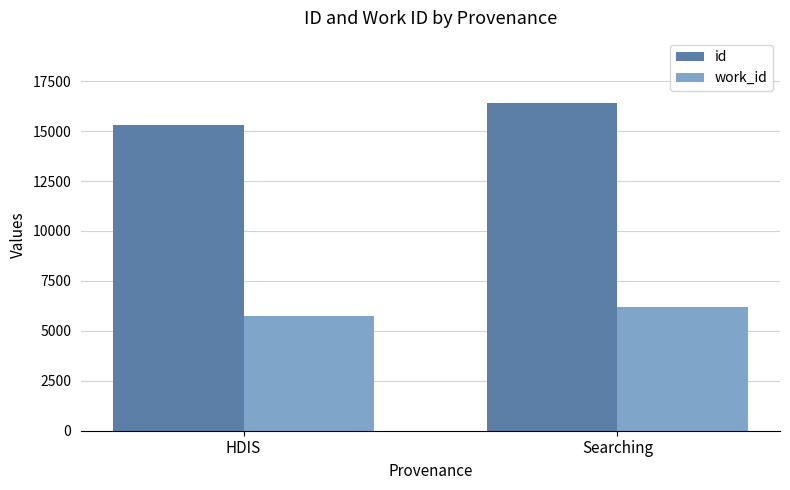

Which series has the widest spread of values?

id